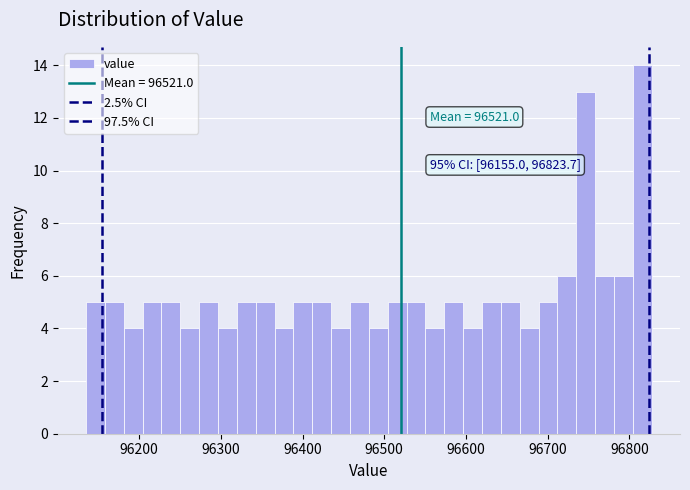

Around what value on the x-axis is the tallest bar? Give the approximate position of its centre, as read against the axis.

96820